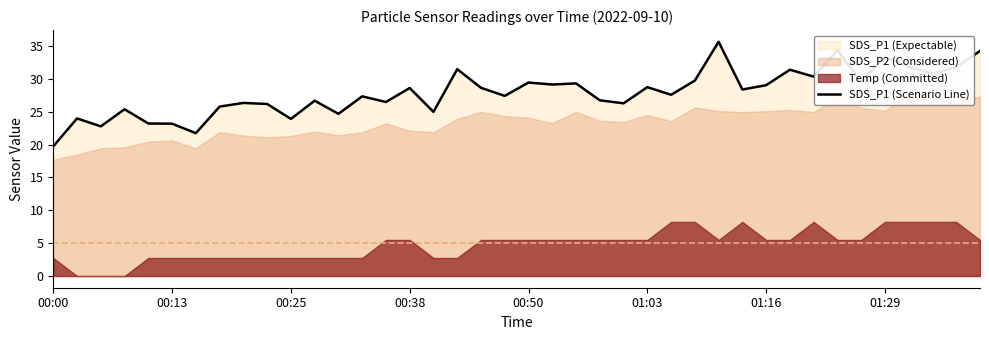

Is it true that SDS_P1 (Scenario Line) equals 23.2 at 00:13?

True